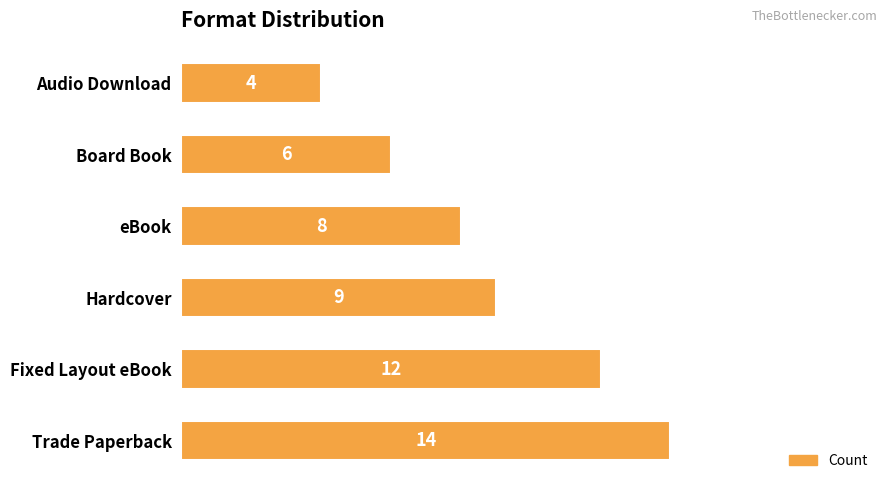

What is the change in value from Fixed Layout eBook to Hardcover?

-3